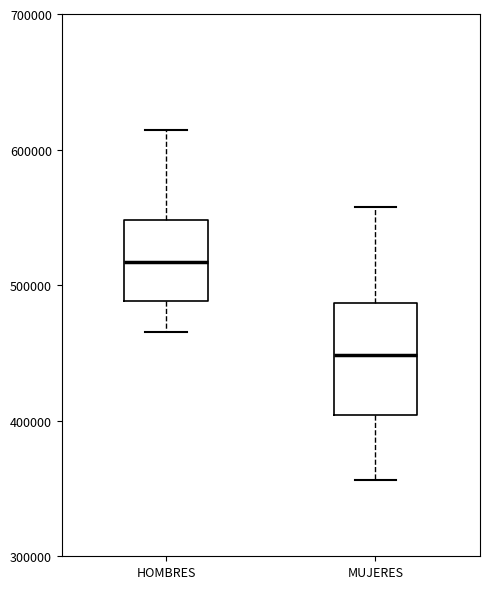

Reading left to right, read every box against the y-axis: the position of its median line, the range the box covers, and the ends of its whiskers. The values are not printed on the chart, so give them approximately, as read against the axis.

HOMBRES: median 520000, box 490000 to 550000, whiskers 470000 to 610000
MUJERES: median 450000, box 400000 to 490000, whiskers 360000 to 560000